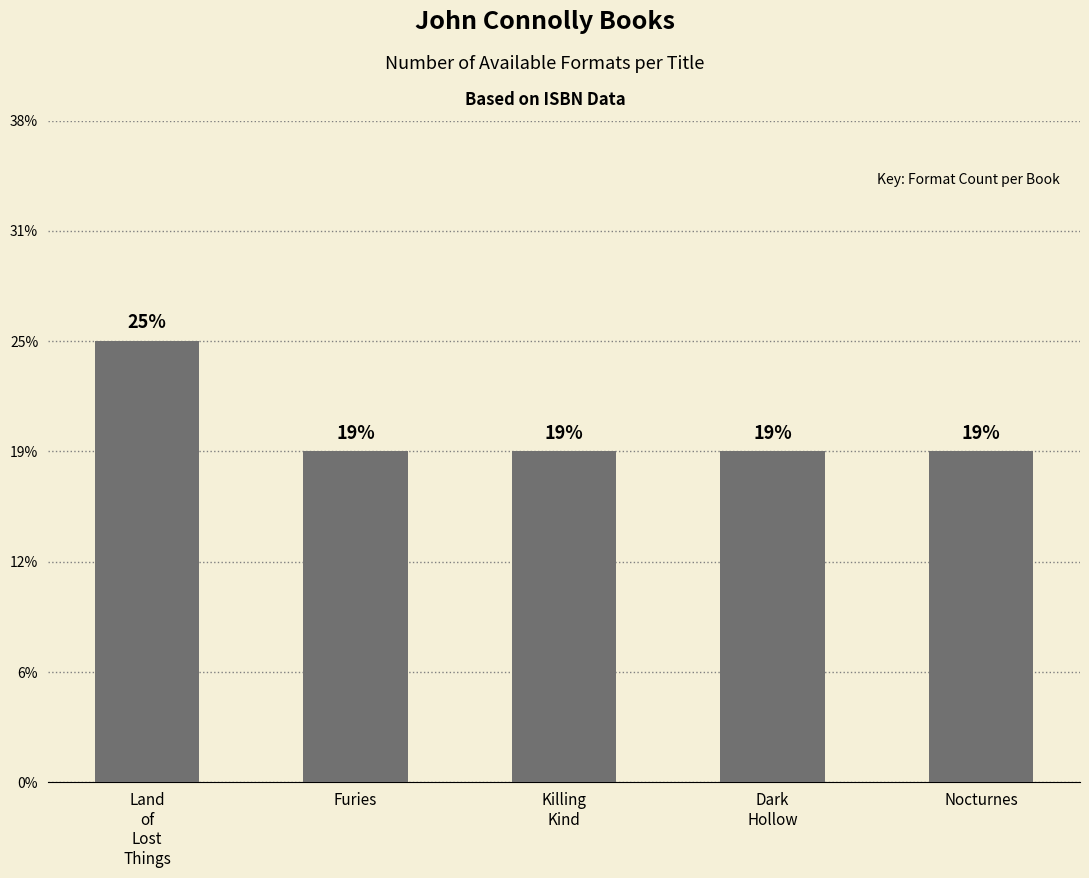

What is the approximate value at Land
of
Lost
Things?

4